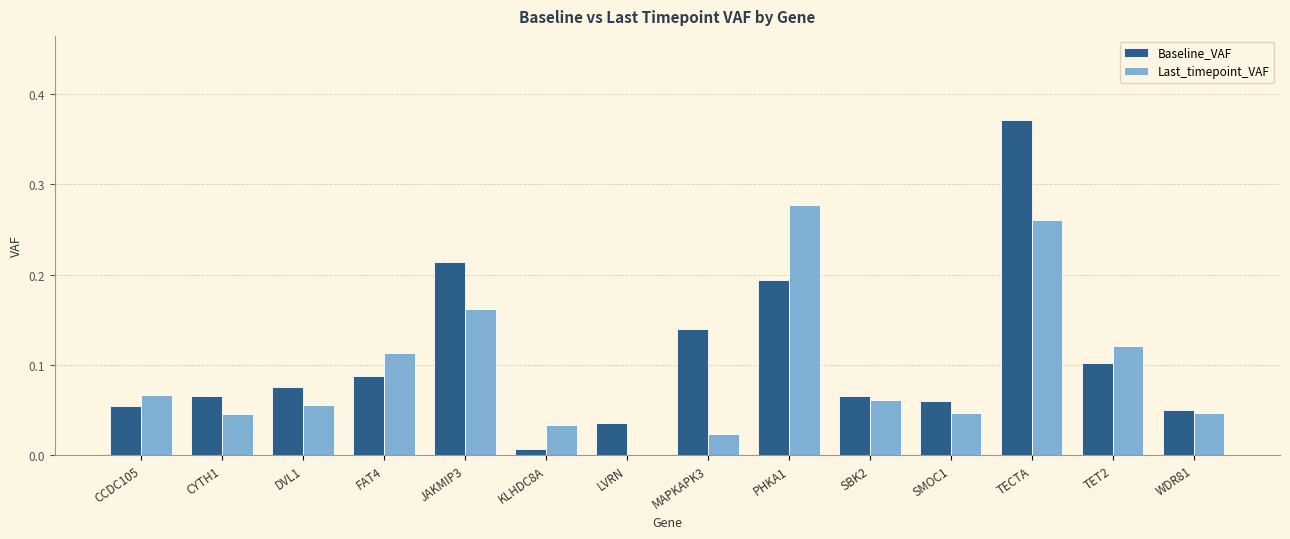

Is the value of Baseline_VAF at WDR81 greater than the value of Last_timepoint_VAF at PHKA1?

No